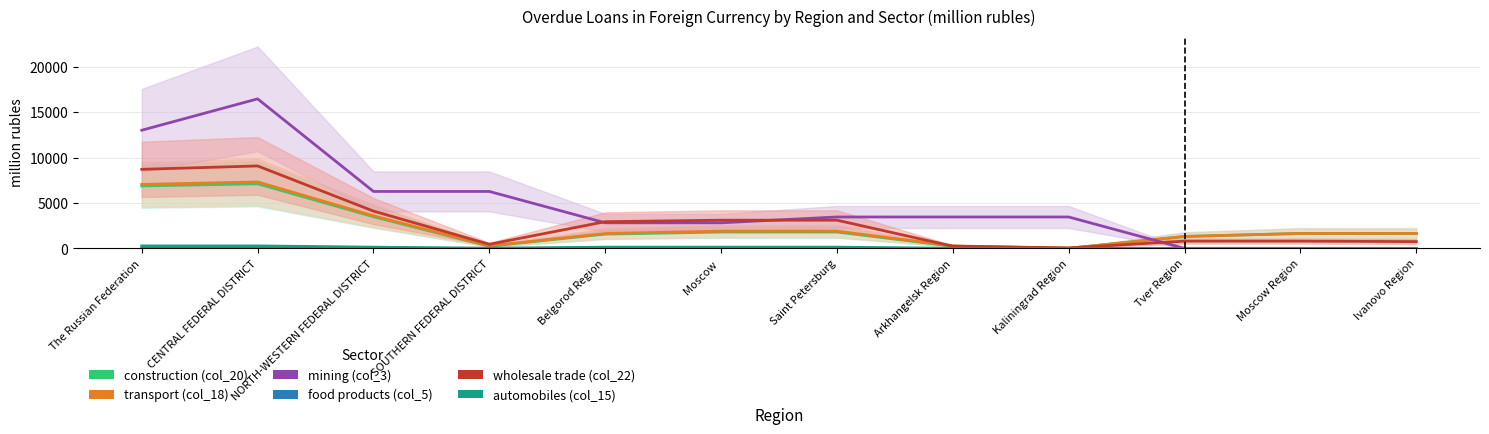

Is the value of mining (col_3) at Belgorod Region greater than the value of automobiles (col_15) at Moscow Region?

Yes